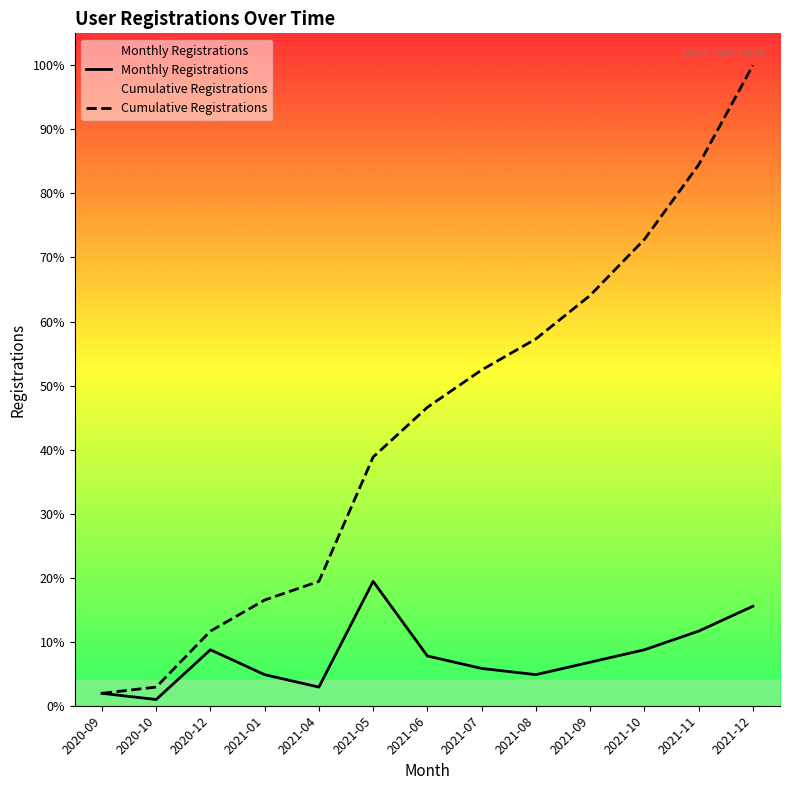

Which has a higher value, 2020-09 or 2021-09?

2021-09